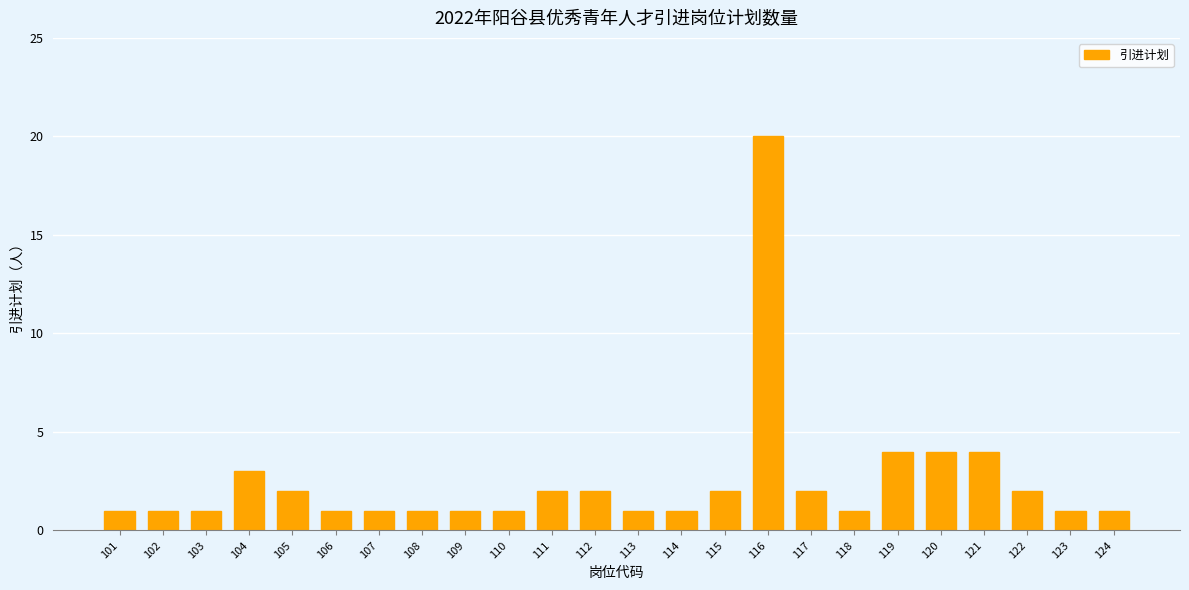

Reading left to right, what are all the values shown in this chart?

101=1	102=1	103=1	104=3	105=2	106=1	107=1	108=1	109=1	110=1	111=2	112=2	113=1	114=1	115=2	116=20	117=2	118=1	119=4	120=4	121=4	122=2	123=1	124=1